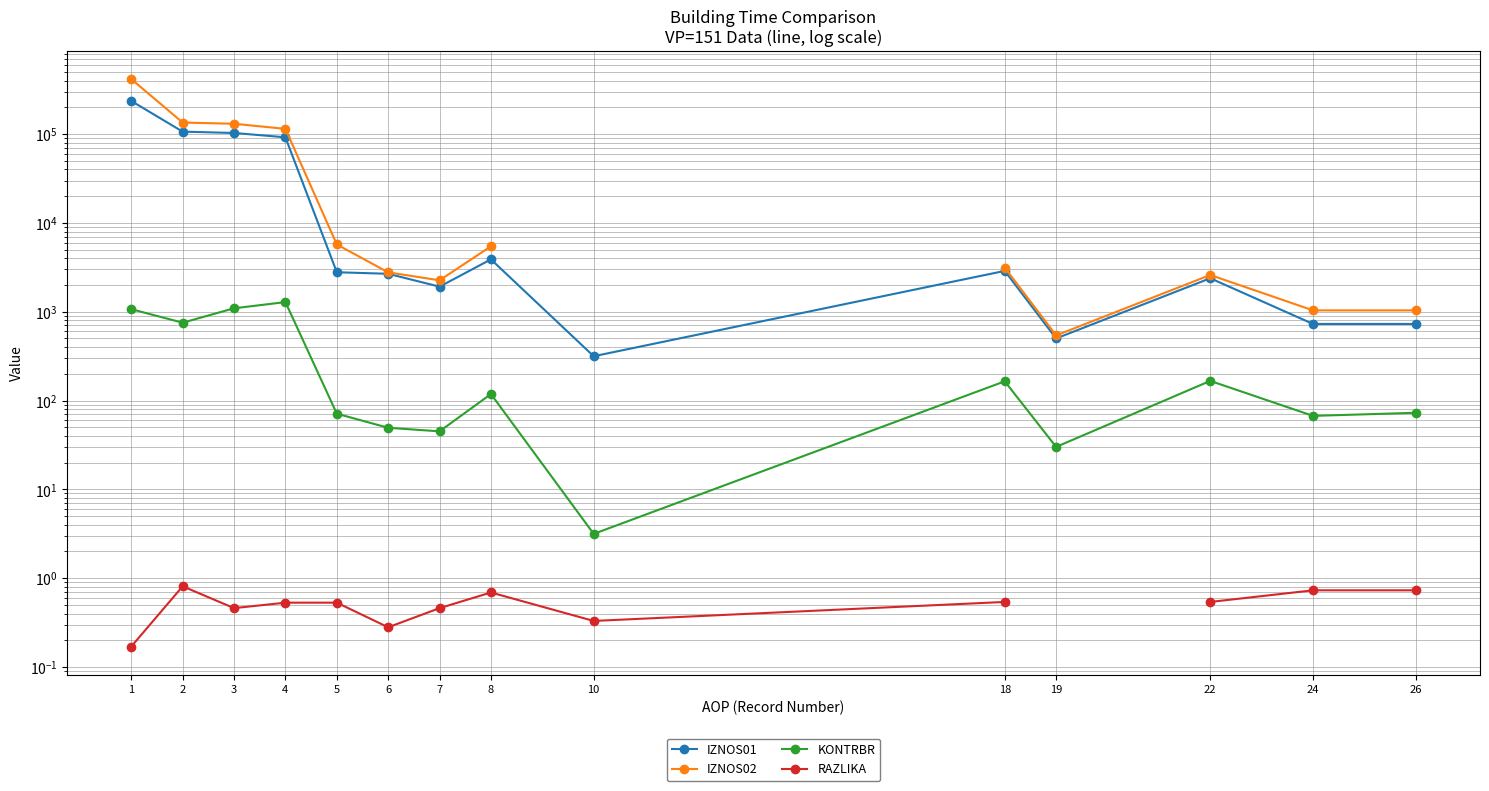

True or false: IZNOS02 has a value of 3131.8 at 18.

True